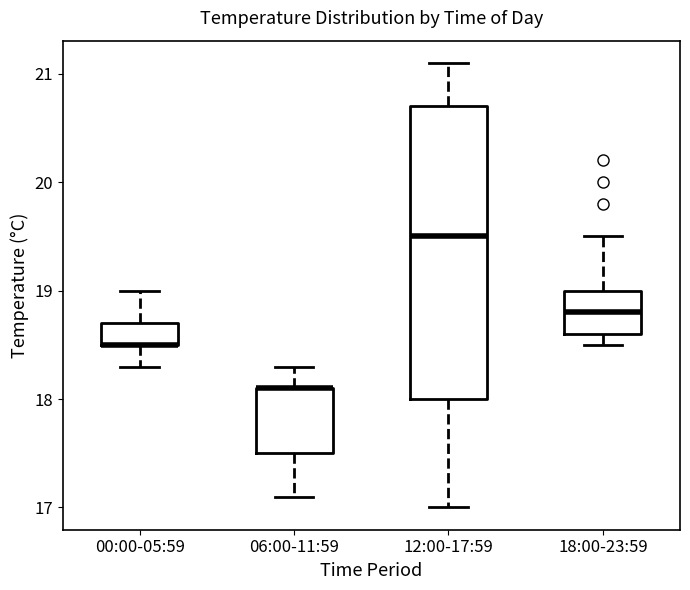

Reading left to right, read every box against the y-axis: the position of its median line, the range the box covers, and the ends of its whiskers. The values are not printed on the chart, so give them approximately, as read against the axis.

00:00-05:59: median 18.5 (drawn on the box's lower edge), box 18.5 to 18.7, whiskers 18.3 to 19.0
06:00-11:59: median 18.1 (drawn on the box's upper edge), box 17.5 to 18.1, whiskers 17.1 to 18.3
12:00-17:59: median 19.5, box 18.0 to 20.7, whiskers 17.0 to 21.1
18:00-23:59: median 18.8, box 18.6 to 19.0, whiskers 18.5 to 19.5